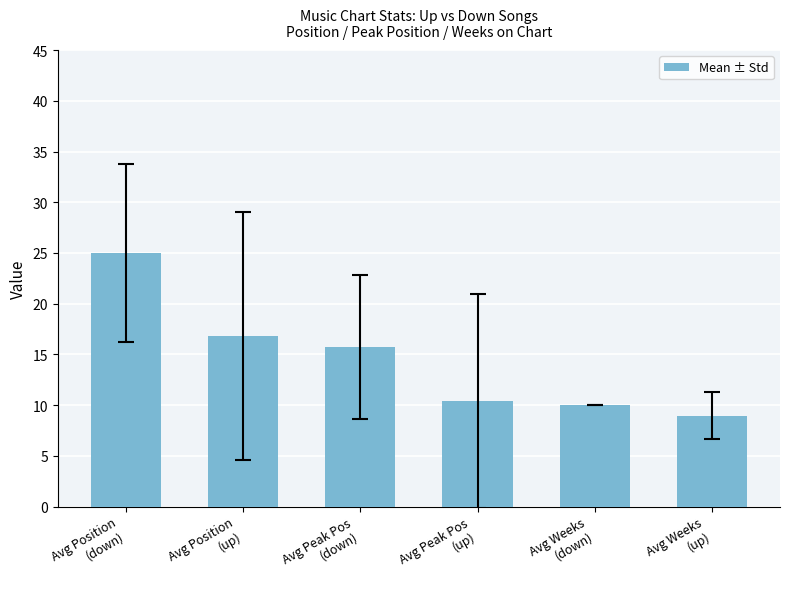

What is the label of the 5th bar from the left?

Avg Weeks
(down)